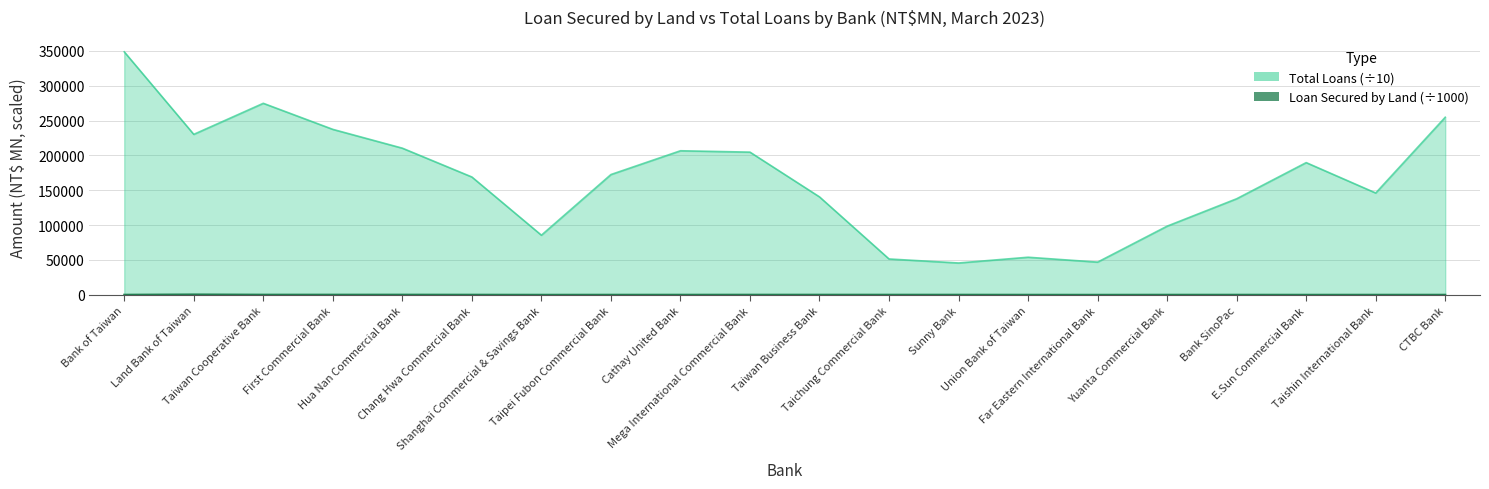

Which series has the largest total across all categories?

Total Loans